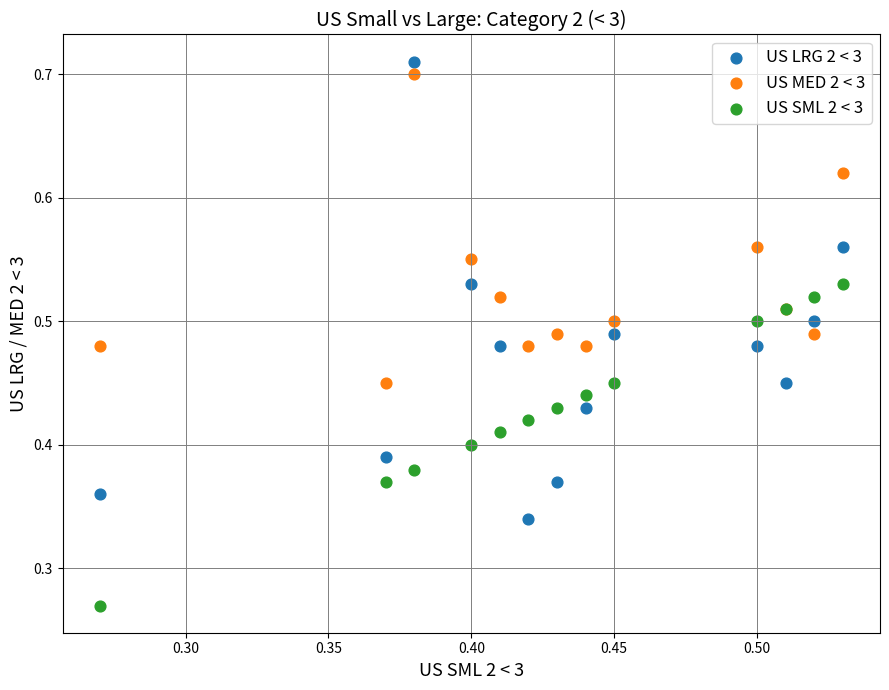

Which series contains the lowest Y value?

US SML 2 < 3